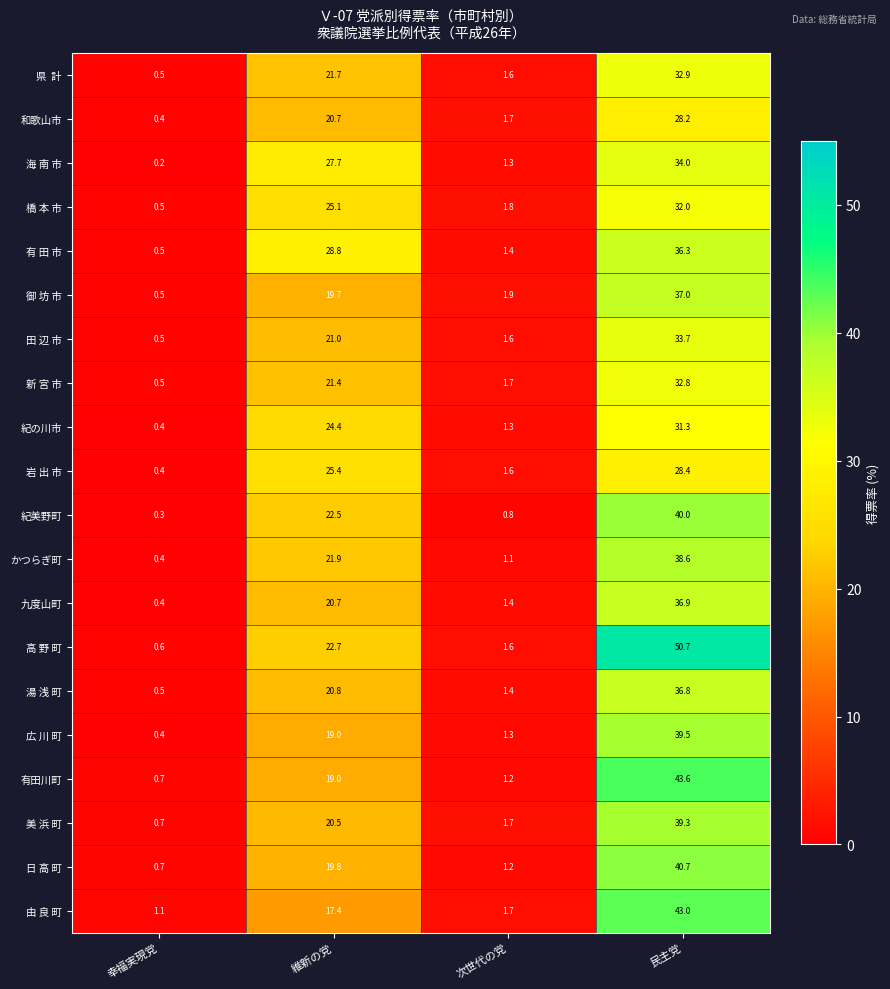

Rank the categories by 由 良 町 value from lowest to highest.

幸福実現党, 次世代の党, 維新の党, 民主党